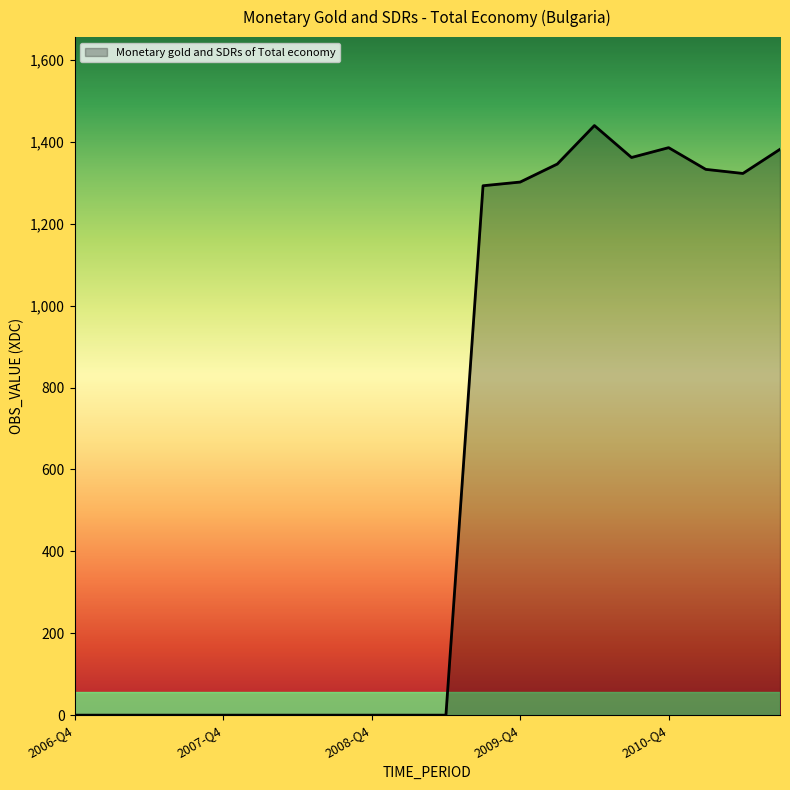

What is the greatest value displayed?

1440